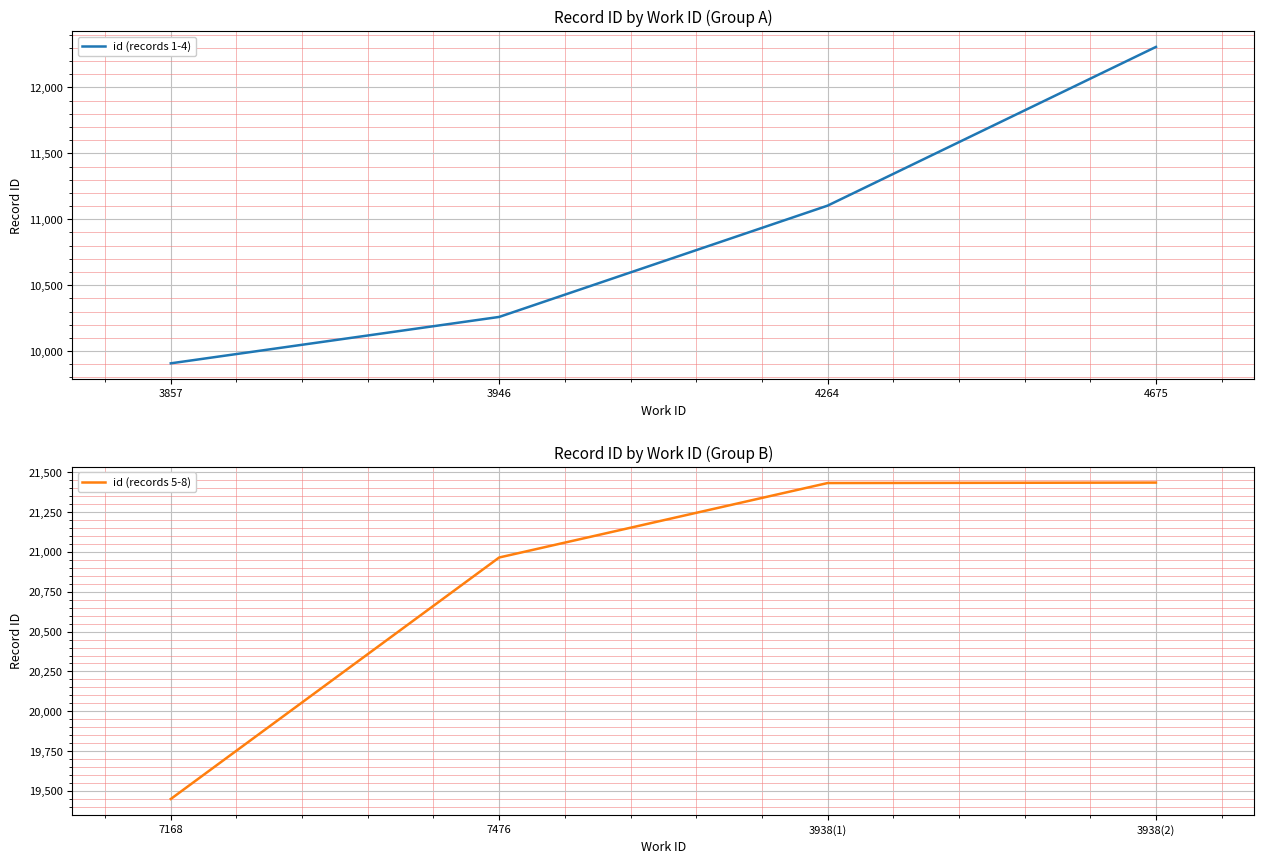

True or false: id (records 5-8) has more than 2 interior local peaks.

False